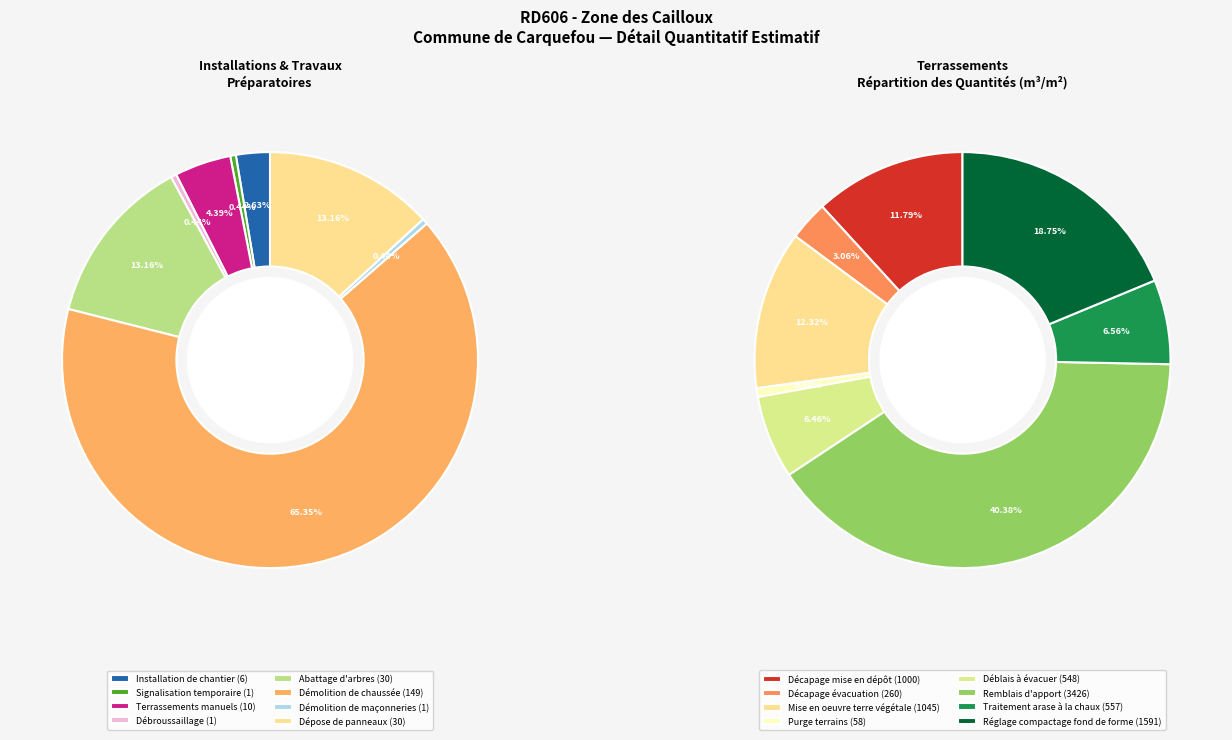

What is the change in value from Abattage d'arbres to Démolition de chaussée?

+119